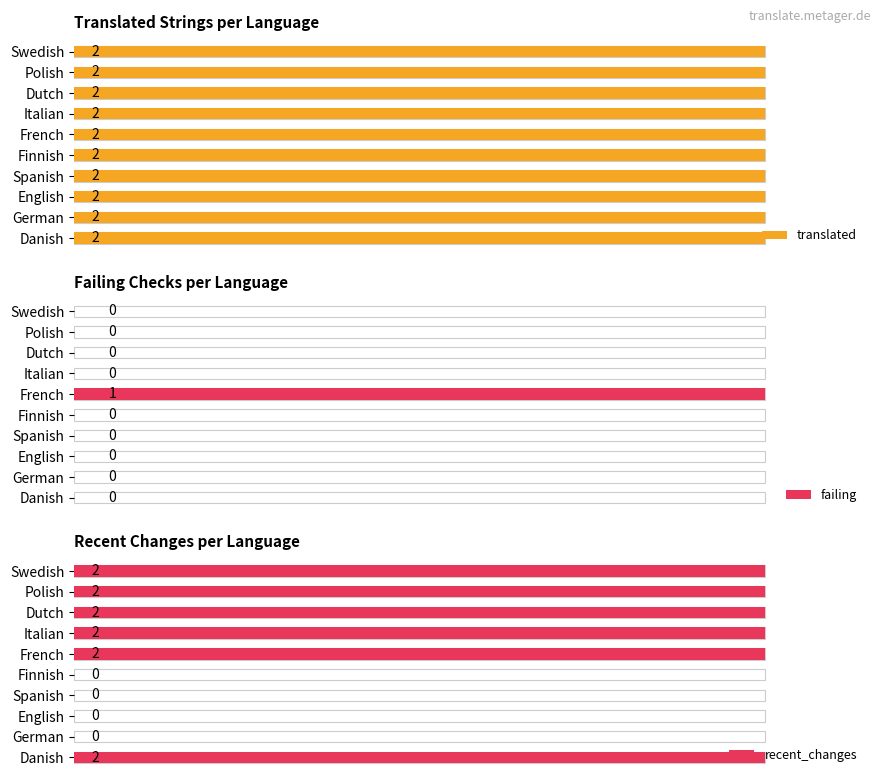

The value of failing at 2 is 0.4. True or false?

False